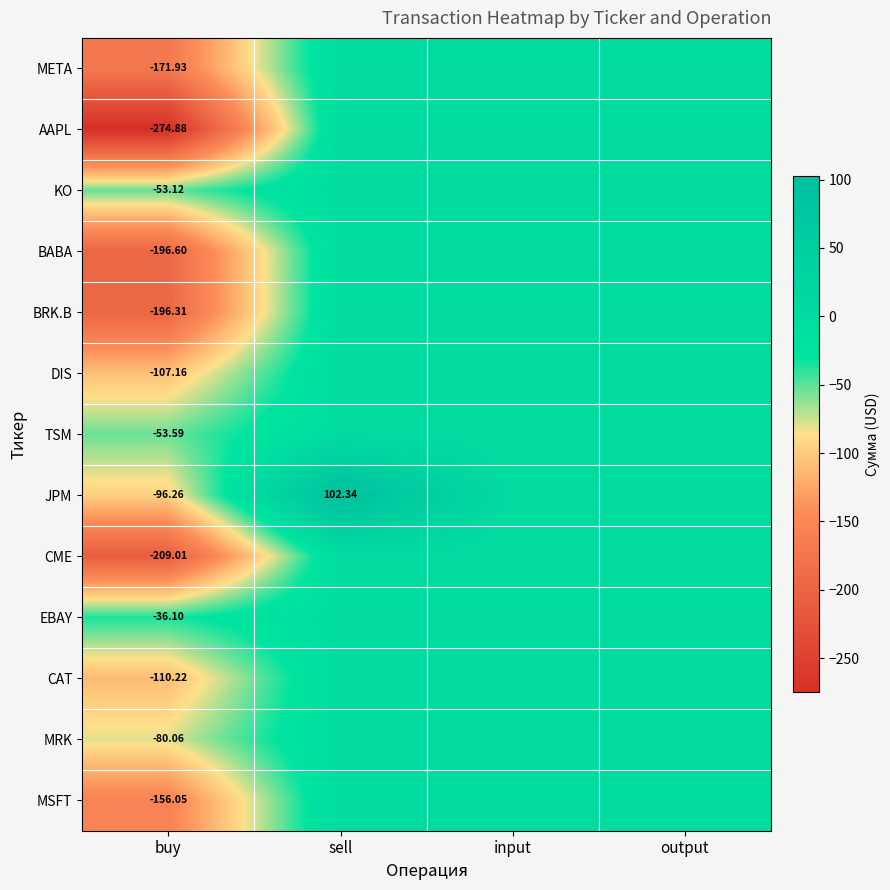

Rank the series at buy from highest to lowest value.

EBAY, KO, TSM, MRK, JPM, DIS, CAT, MSFT, META, BRK.B, BABA, CME, AAPL